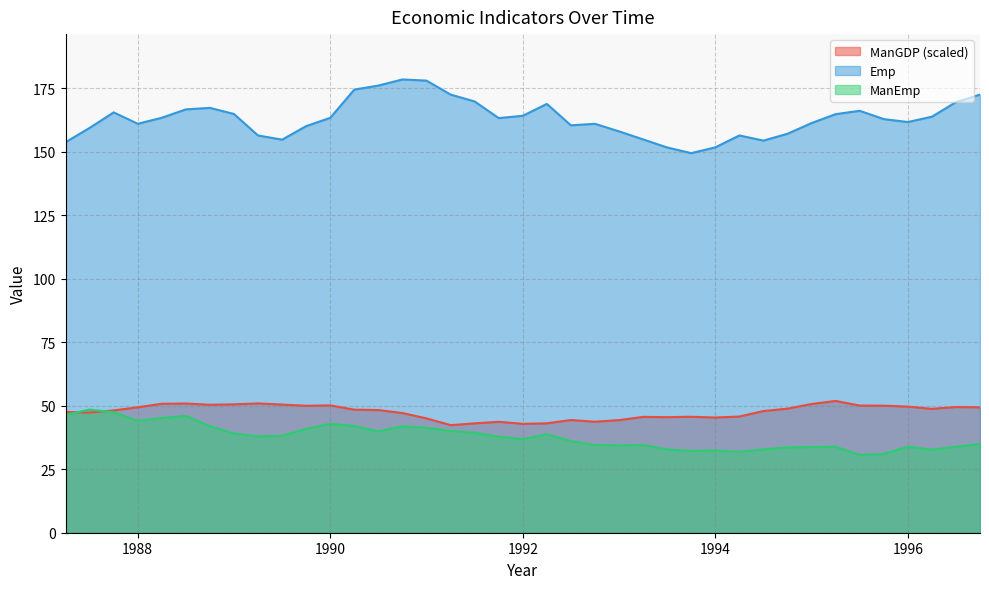

True or false: ManEmp and Emp intersect in this chart.

False